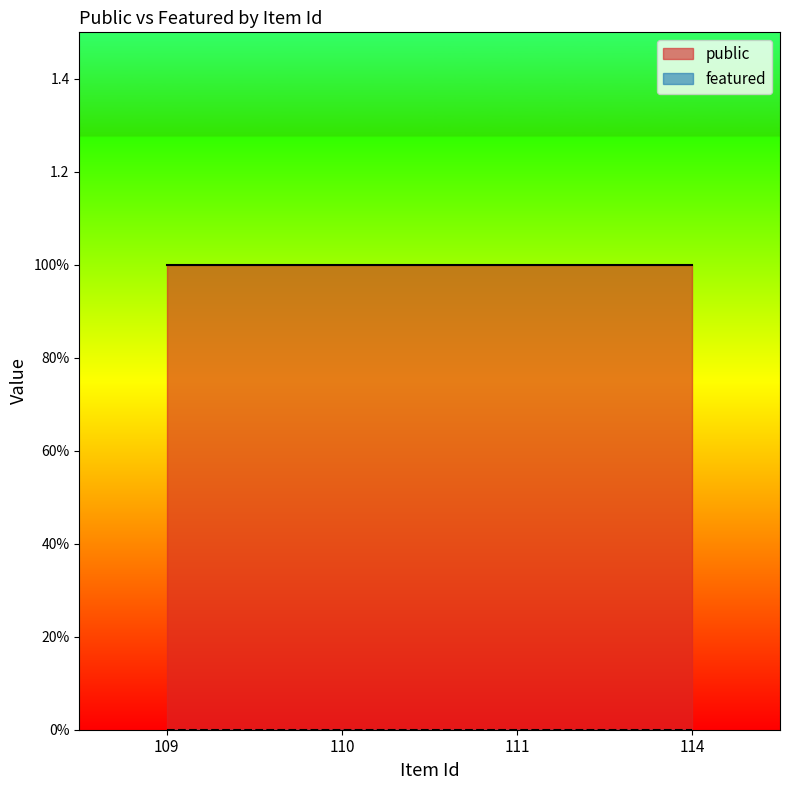

What is the spread (max minus min) of values at 114?

1